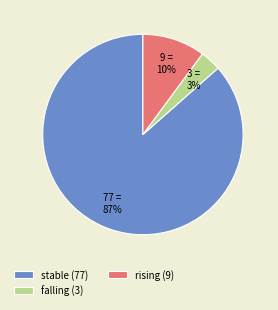

To the nearest percent, what is the average slice percentage?

33%